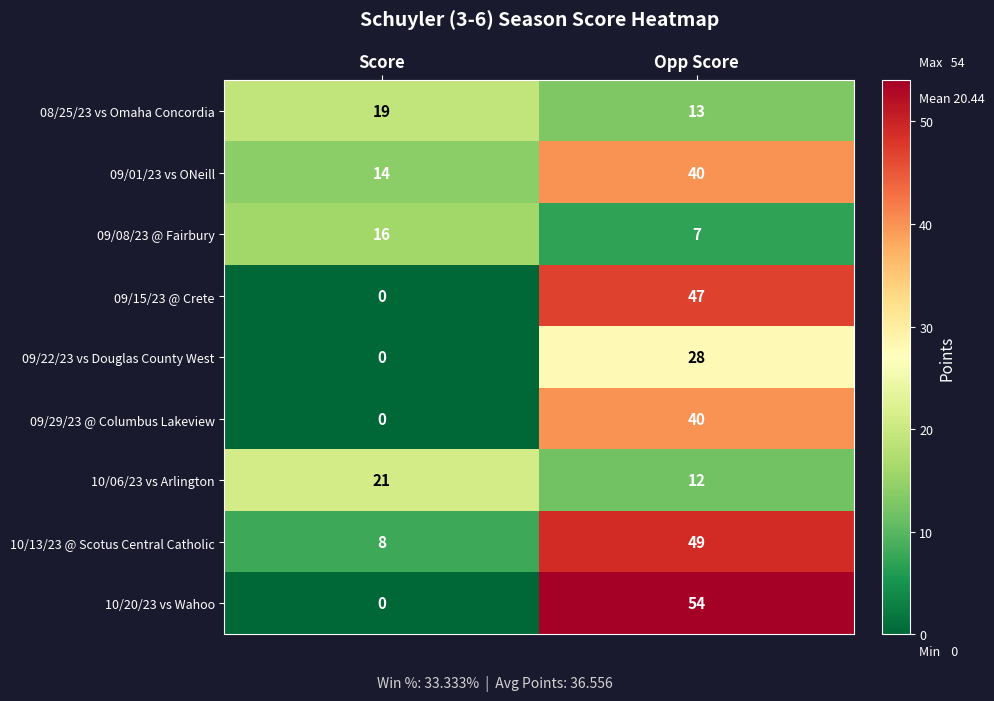

The value of 10/20/23 vs Wahoo at Score is 20. True or false?

False